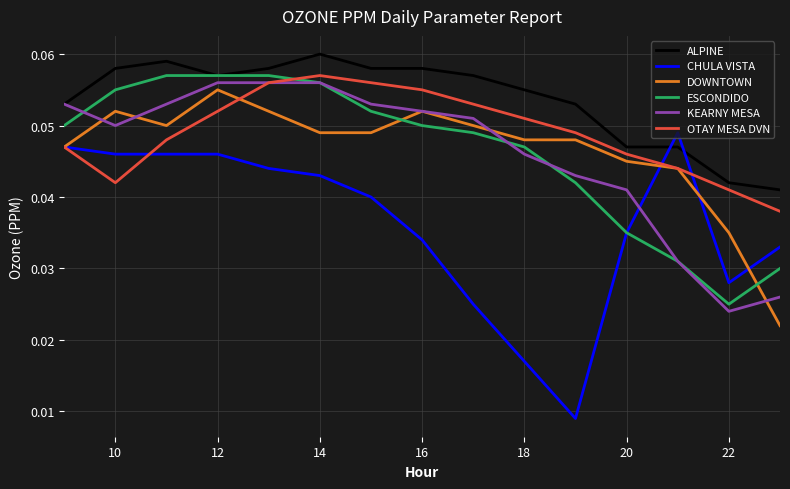

How many times do KEARNY MESA and CHULA VISTA cross each other?

1